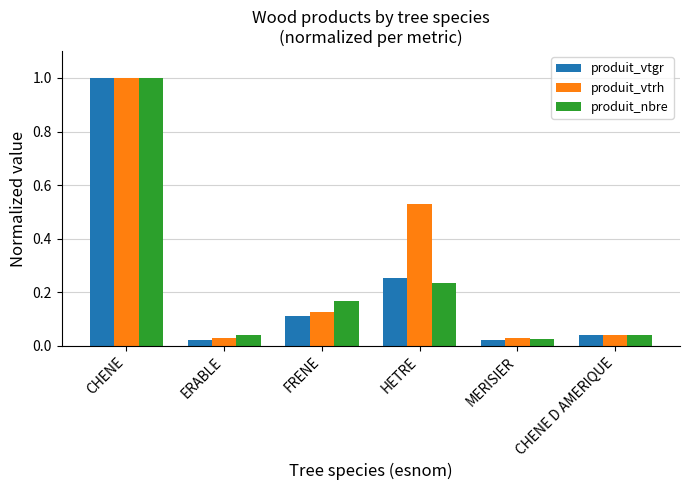

Which series changed the most between FRENE and HETRE?

produit_vtrh